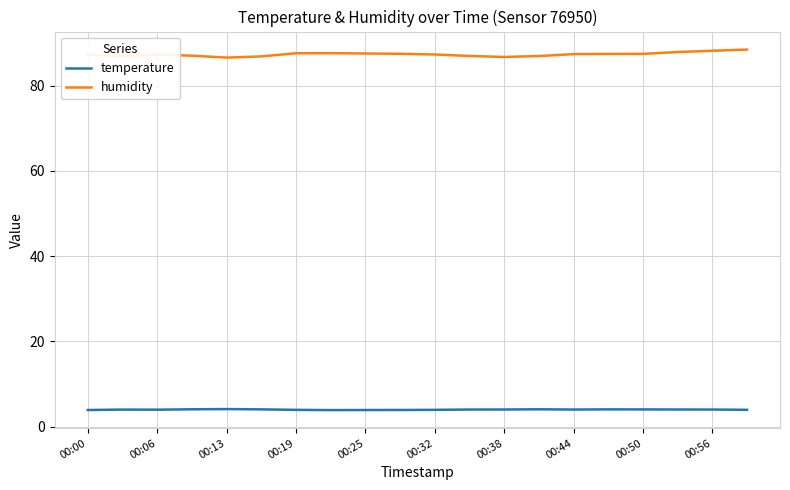

Which series has the largest total across all categories?

humidity